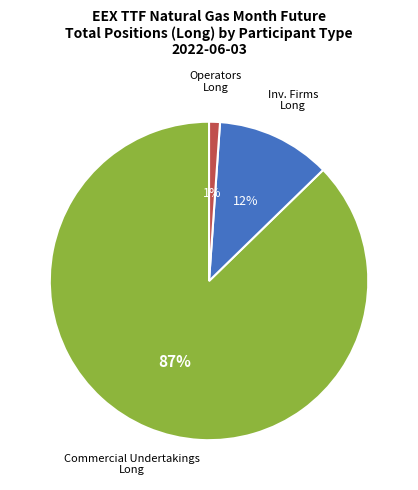

To the nearest percent, what is the average slice percentage?

33%